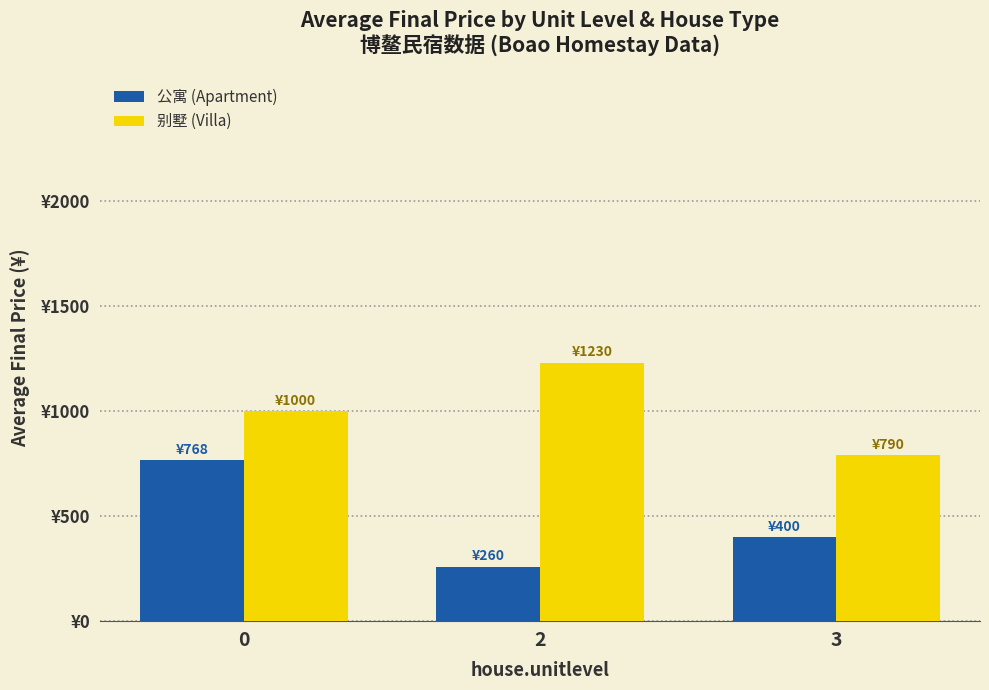

Which series has the largest range (max minus min)?

公寓 (Apartment)